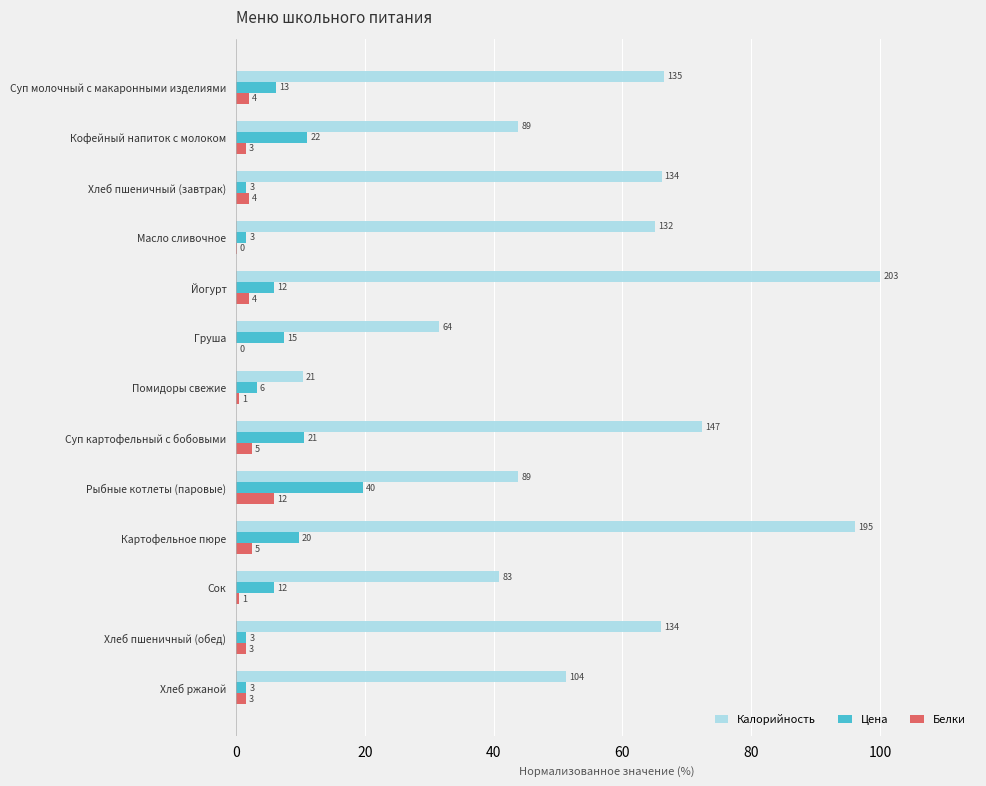

What is the value of the Белки bar at the 2nd from the left?

1.5